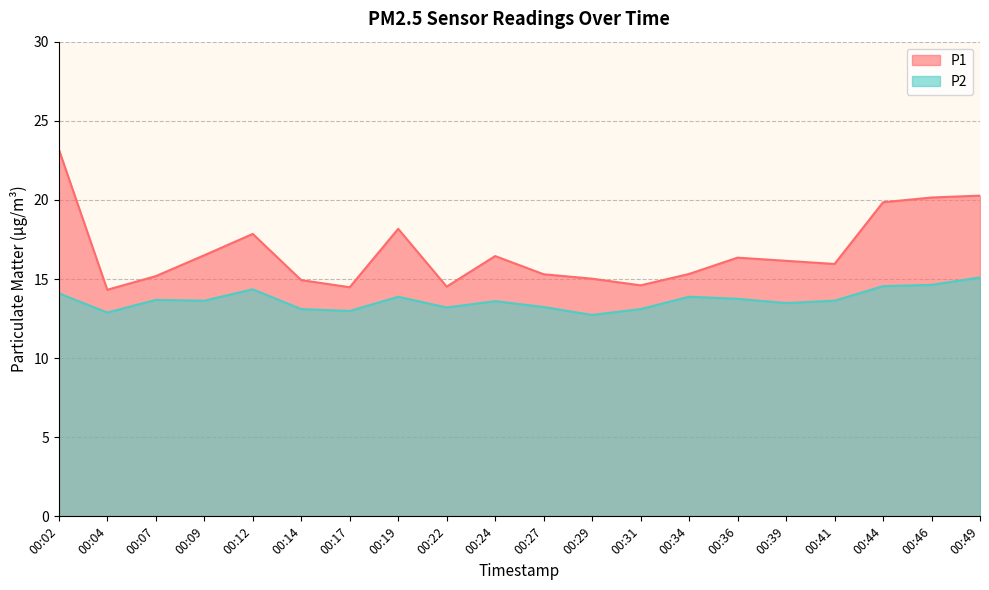

At which label does P1 first exceed 16?

00:02